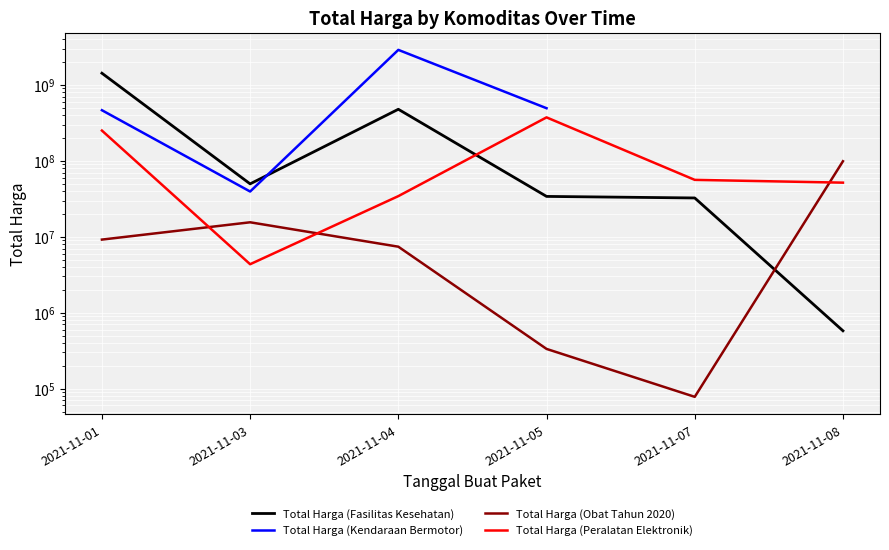

What is the value of the Total Harga (Obat Tahun 2020) point at the 4th from the left?

333600.0